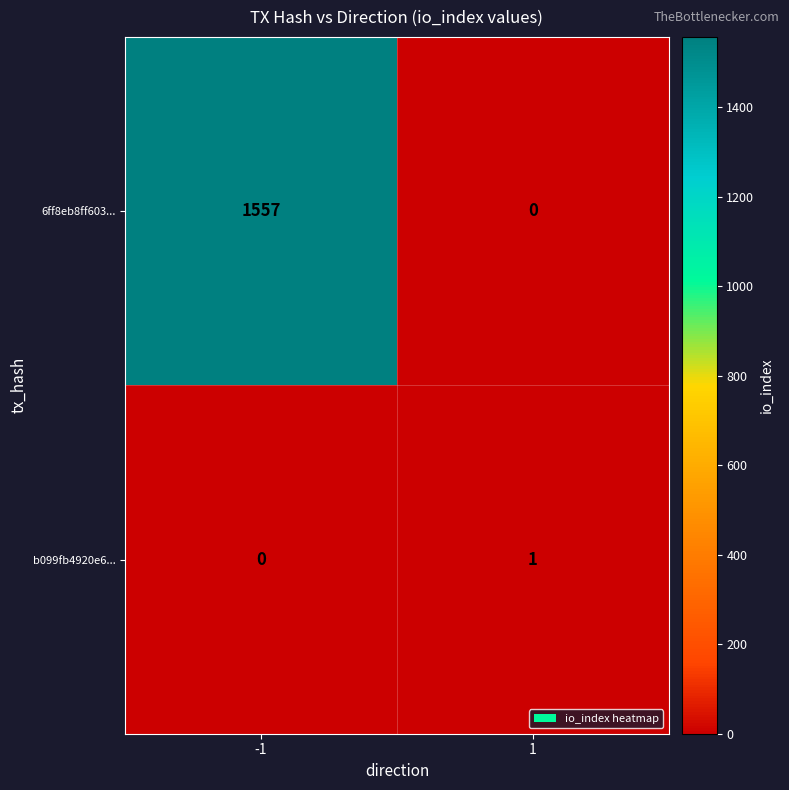

Reading left to right, what are all the values shown in this chart?

6ff8eb8ff603...: 1557	0
b099fb4920e6...: 0	1